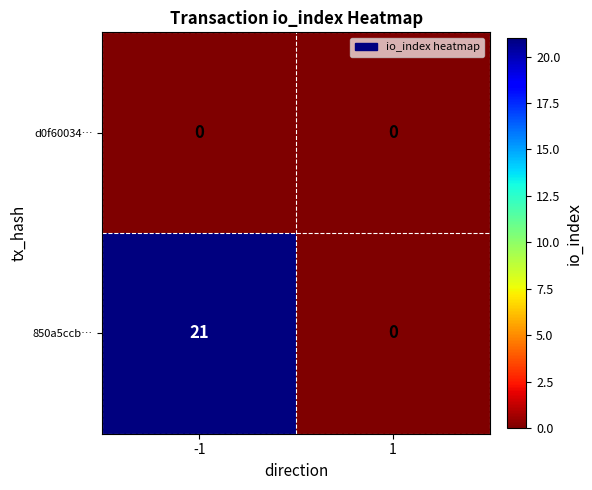

At how many categories does at least one series exceed 11?

1